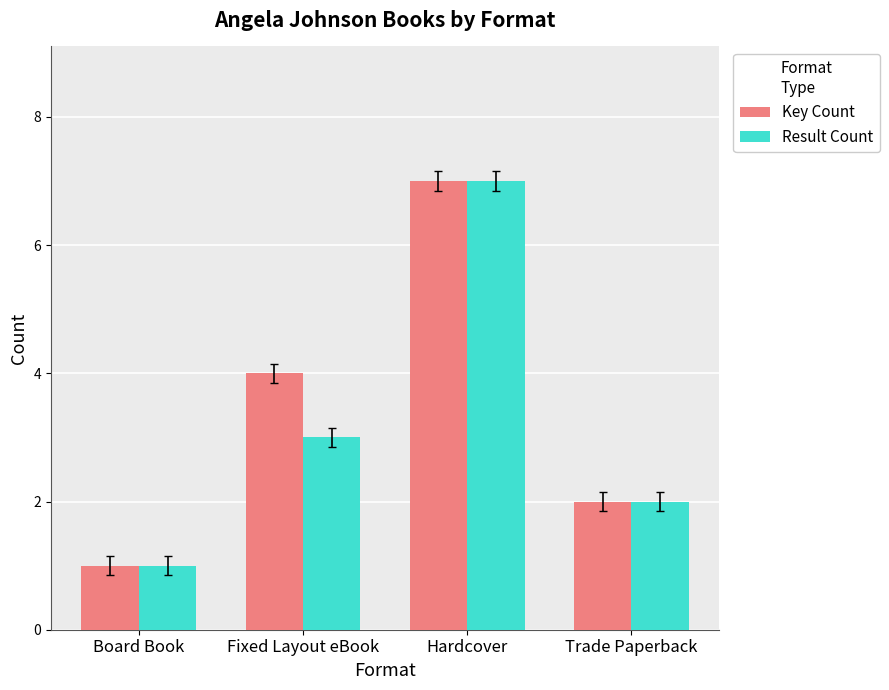

What position from the right is Fixed Layout eBook?

3